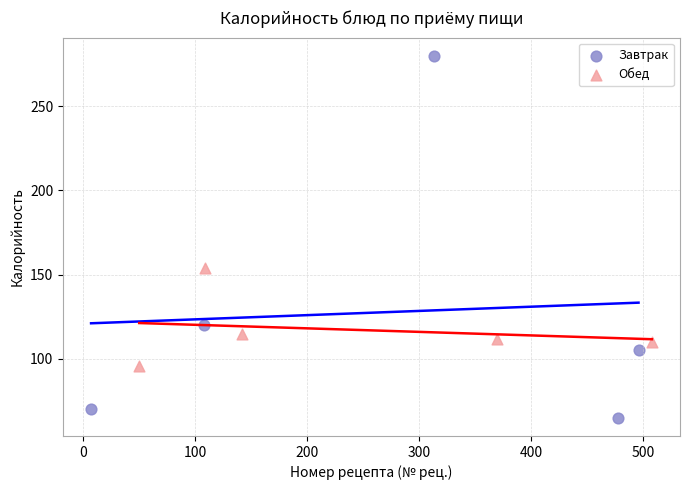

Which series contains the lowest Y value?

Завтрак